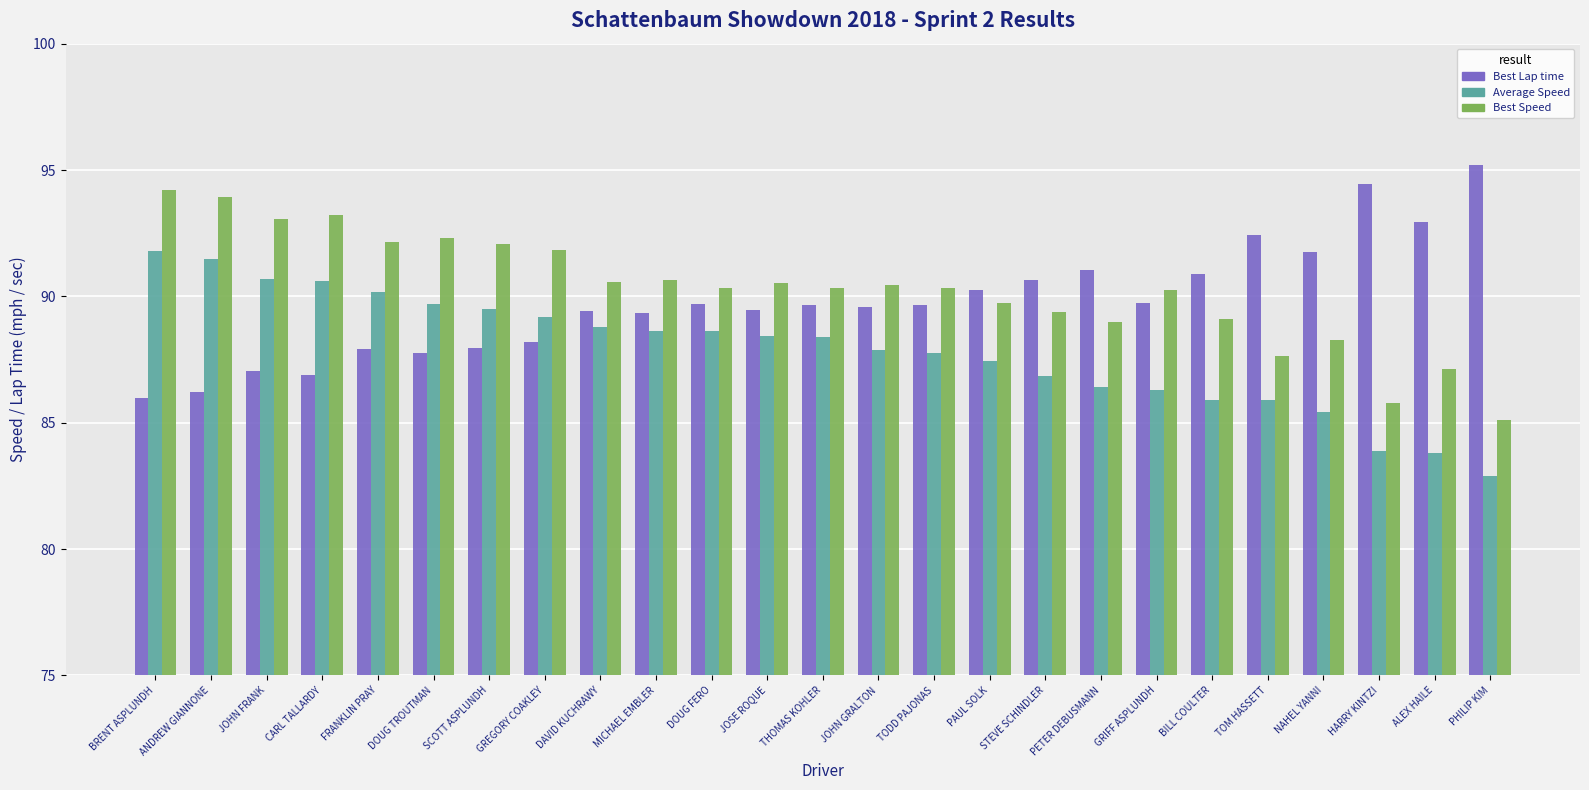

Which label corresponds to the smallest value in the chart?

PHILIP KIM